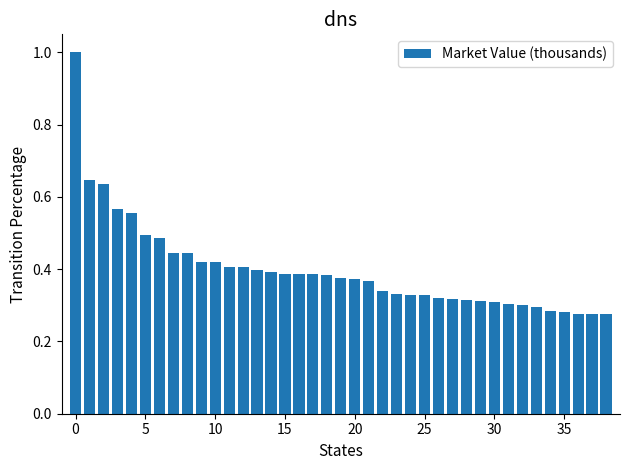

What is the sum of all values?

15.6